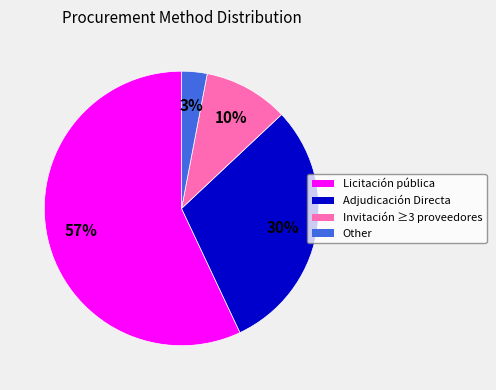

Which has a higher value, Other or Invitación ≥3 proveedores?

Invitación ≥3 proveedores